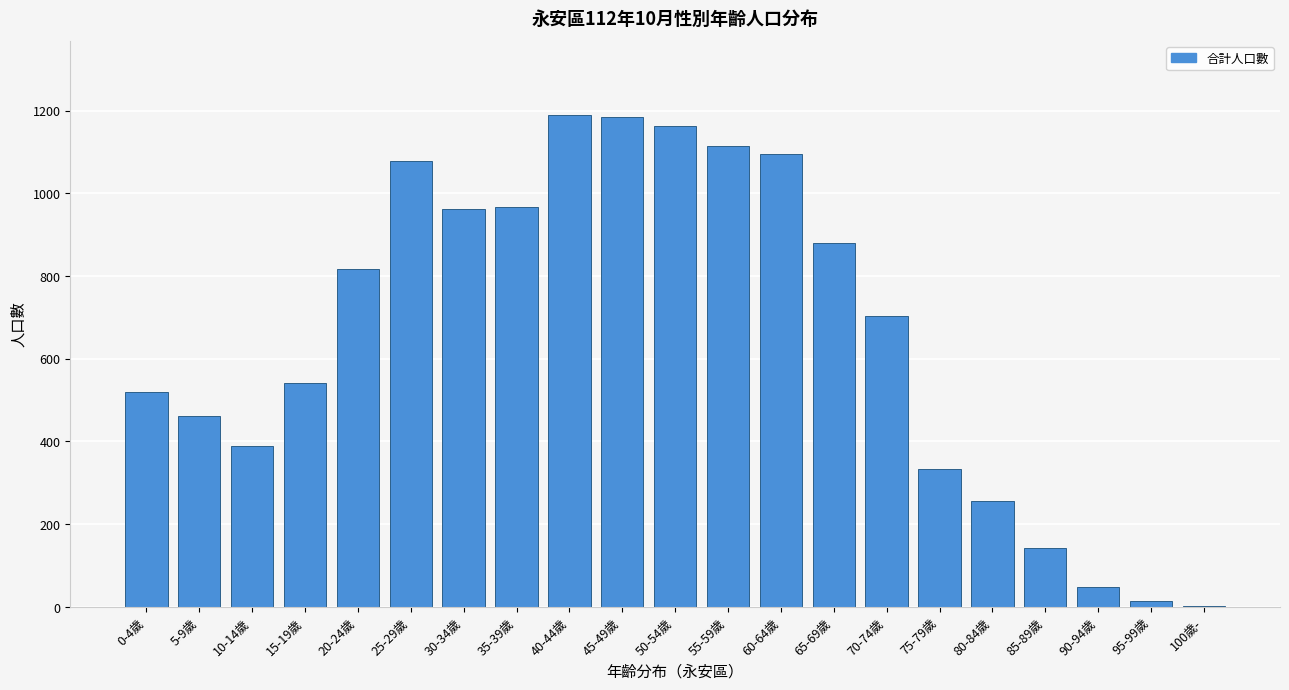

Read the value at 80-84歲.

257